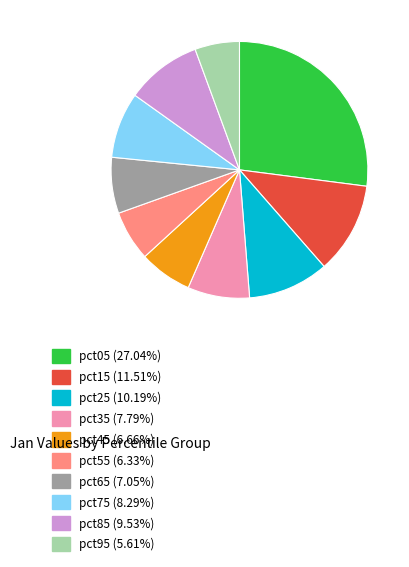

Combined, do pct65 (7.05%) and pct35 (7.79%) account for over 50%?

No